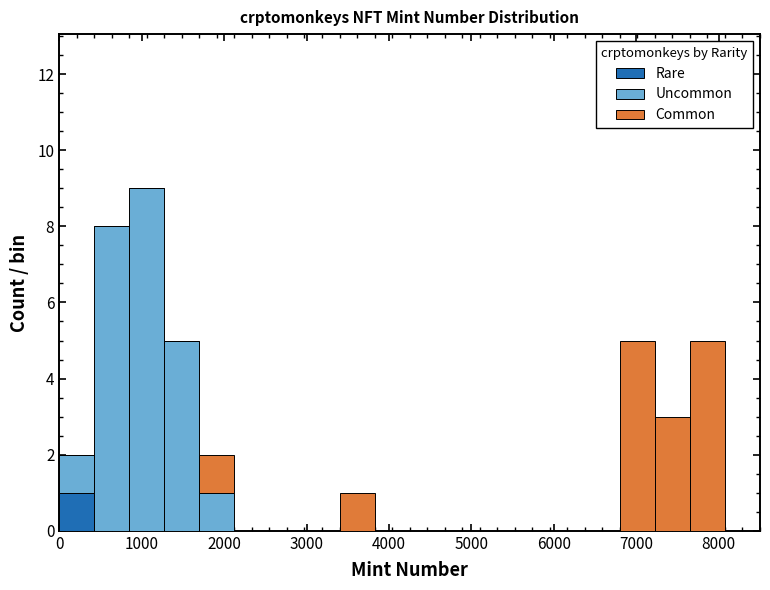

Which range on the x-axis has the tallest stacked bar (by total height)?

900 to 1300